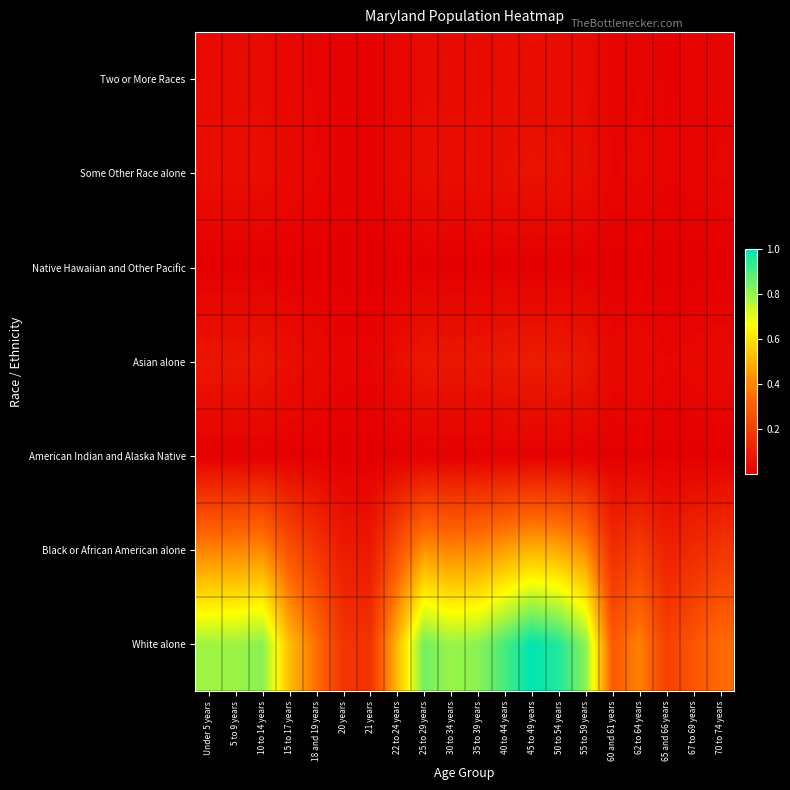

Reading right to left, transcribe all the data shown in this chart.

White alone: 70 to 74 years=0.3	67 to 69 years=0.3	65 and 66 years=0.2	62 to 64 years=0.4	60 and 61 years=0.3	55 to 59 years=0.8	50 to 54 years=1.0	45 to 49 years=1.0	40 to 44 years=0.9	35 to 39 years=0.8	30 to 34 years=0.8	25 to 29 years=0.9	22 to 24 years=0.5	21 years=0.2	20 years=0.2	18 and 19 years=0.4	15 to 17 years=0.5	10 to 14 years=0.8	5 to 9 years=0.8	Under 5 years=0.8
Black or African American alone: 70 to 74 years=0.2	67 to 69 years=0.1	65 and 66 years=0.1	62 to 64 years=0.2	60 and 61 years=0.1	55 to 59 years=0.4	50 to 54 years=0.5	45 to 49 years=0.5	40 to 44 years=0.5	35 to 39 years=0.4	30 to 34 years=0.4	25 to 29 years=0.4	22 to 24 years=0.3	21 years=0.1	20 years=0.1	18 and 19 years=0.2	15 to 17 years=0.3	10 to 14 years=0.4	5 to 9 years=0.4	Under 5 years=0.4
American Indian and Alaska Native: 70 to 74 years=0.0	67 to 69 years=0.0	65 and 66 years=0.0	62 to 64 years=0.0	60 and 61 years=0.0	55 to 59 years=0.0	50 to 54 years=0.0	45 to 49 years=0.0	40 to 44 years=0.0	35 to 39 years=0.0	30 to 34 years=0.0	25 to 29 years=0.0	22 to 24 years=0.0	21 years=0.0	20 years=0.0	18 and 19 years=0.0	15 to 17 years=0.0	10 to 14 years=0.0	5 to 9 years=0.0	Under 5 years=0.0
Asian alone: 70 to 74 years=0.0	67 to 69 years=0.0	65 and 66 years=0.0	62 to 64 years=0.0	60 and 61 years=0.0	55 to 59 years=0.1	50 to 54 years=0.1	45 to 49 years=0.1	40 to 44 years=0.1	35 to 39 years=0.1	30 to 34 years=0.1	25 to 29 years=0.1	22 to 24 years=0.0	21 years=0.0	20 years=0.0	18 and 19 years=0.0	15 to 17 years=0.0	10 to 14 years=0.1	5 to 9 years=0.1	Under 5 years=0.1
Native Hawaiian and Other Pacific: 70 to 74 years=0.0	67 to 69 years=0.0	65 and 66 years=0.0	62 to 64 years=0.0	60 and 61 years=0.0	55 to 59 years=0.0	50 to 54 years=0.0	45 to 49 years=0.0	40 to 44 years=0.0	35 to 39 years=0.0	30 to 34 years=0.0	25 to 29 years=0.0	22 to 24 years=0.0	21 years=0.0	20 years=0.0	18 and 19 years=0.0	15 to 17 years=0.0	10 to 14 years=0.0	5 to 9 years=0.0	Under 5 years=0.0
Some Other Race alone: 70 to 74 years=0.0	67 to 69 years=0.0	65 and 66 years=0.0	62 to 64 years=0.0	60 and 61 years=0.0	55 to 59 years=0.1	50 to 54 years=0.1	45 to 49 years=0.1	40 to 44 years=0.1	35 to 39 years=0.1	30 to 34 years=0.0	25 to 29 years=0.1	22 to 24 years=0.0	21 years=0.0	20 years=0.0	18 and 19 years=0.0	15 to 17 years=0.0	10 to 14 years=0.1	5 to 9 years=0.0	Under 5 years=0.0
Two or More Races: 70 to 74 years=0.0	67 to 69 years=0.0	65 and 66 years=0.0	62 to 64 years=0.0	60 and 61 years=0.0	55 to 59 years=0.0	50 to 54 years=0.0	45 to 49 years=0.0	40 to 44 years=0.0	35 to 39 years=0.0	30 to 34 years=0.0	25 to 29 years=0.0	22 to 24 years=0.0	21 years=0.0	20 years=0.0	18 and 19 years=0.0	15 to 17 years=0.0	10 to 14 years=0.0	5 to 9 years=0.0	Under 5 years=0.0